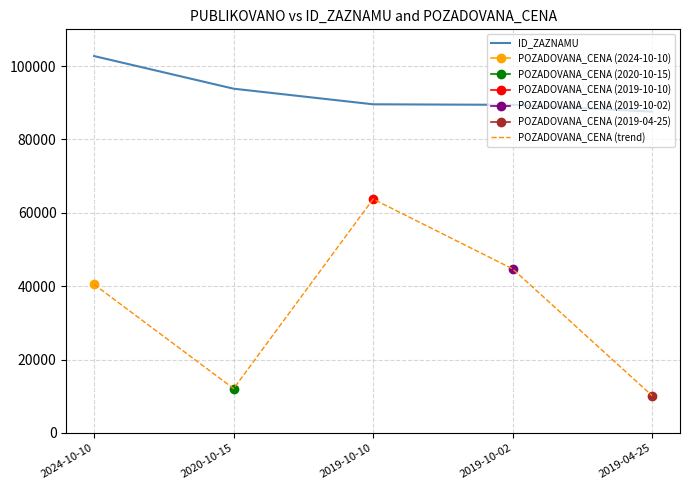

At which category does POZADOVANA_CENA (trend) reach its first local peak?

2019-10-10